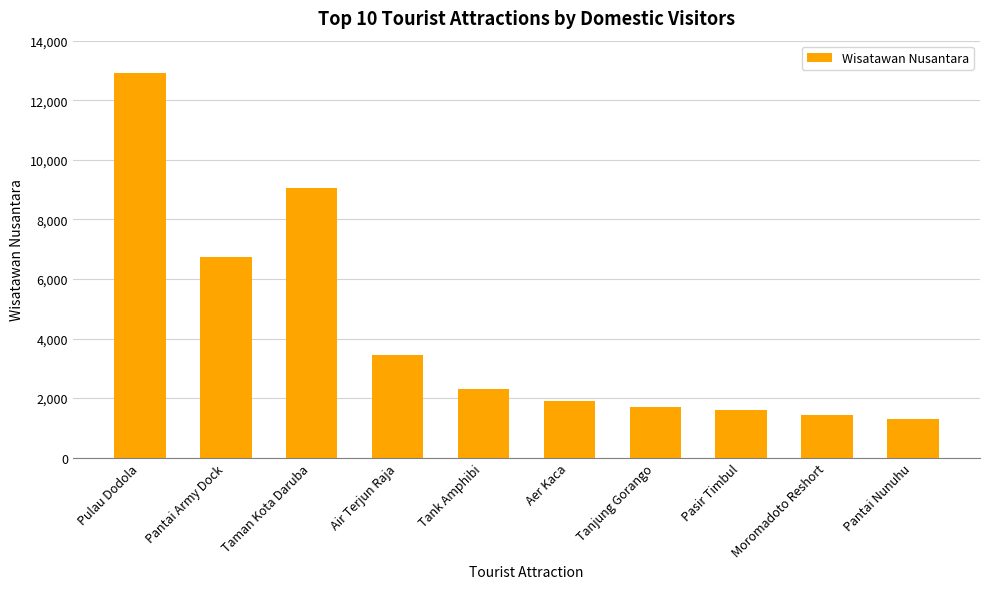

What is the change in value from Taman Kota Daruba to Aer Kaca?

-7142